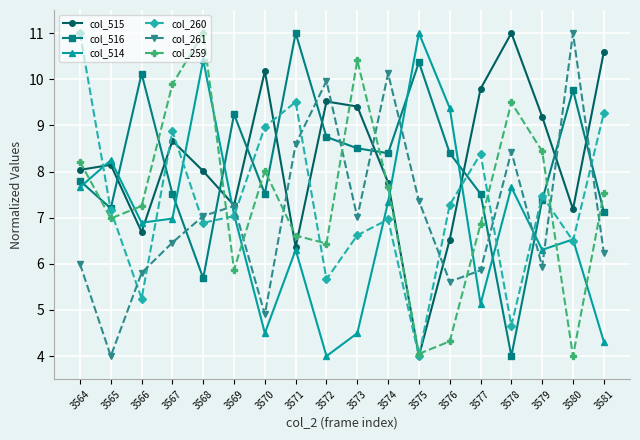

What is the sum of all col_516 values?

146.3